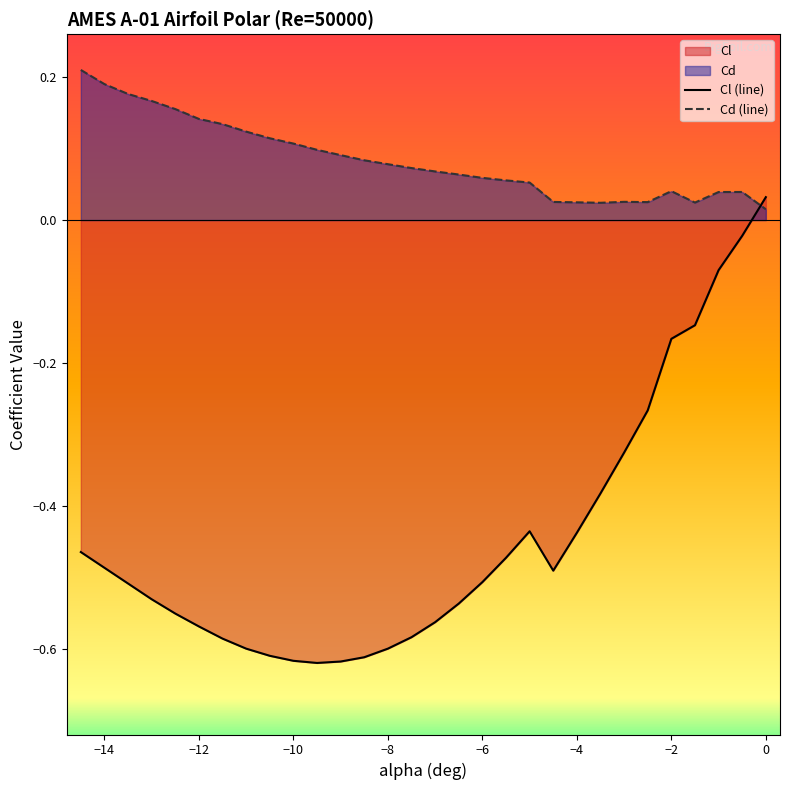

List the series in order of their peak value, highest first.

Cd (line), Cl (line)